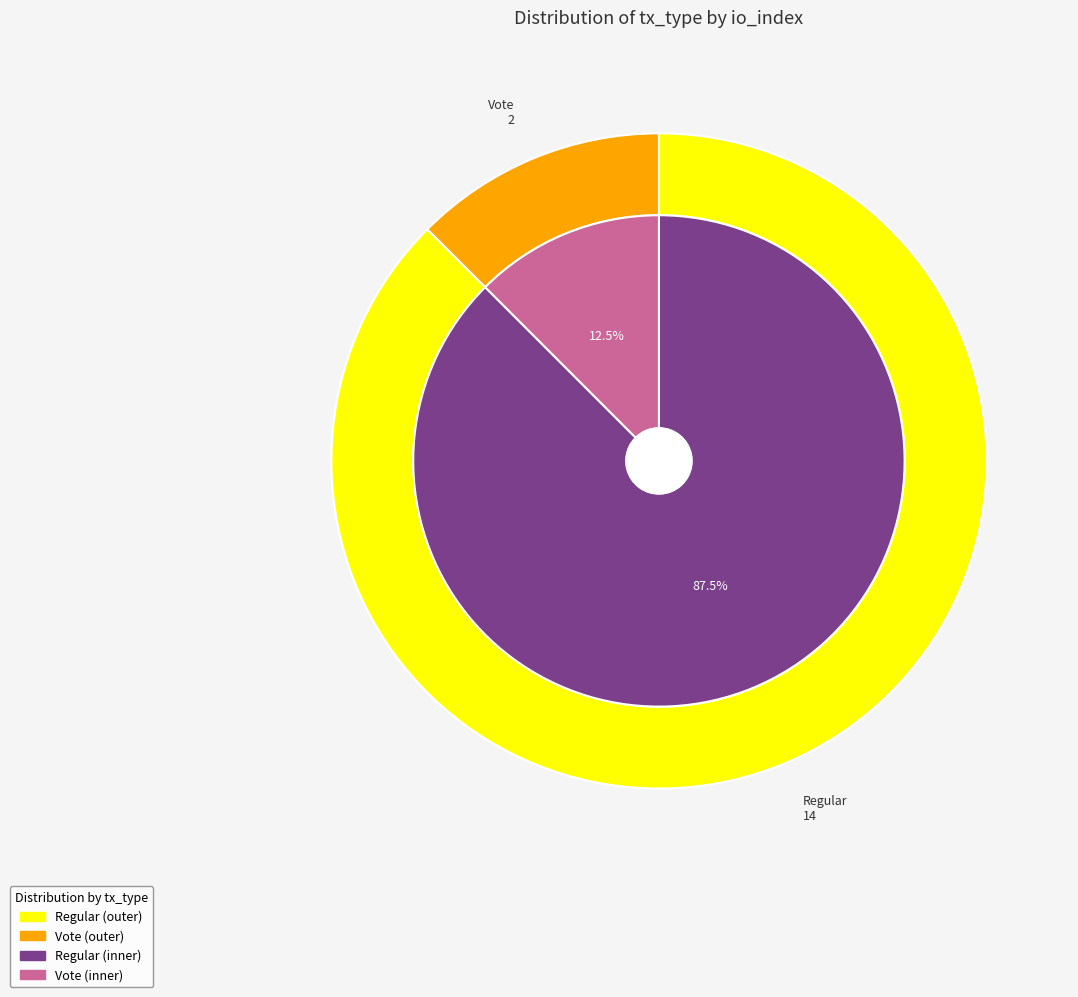

To the nearest percent, what is the combined percentage of Regular and Vote?

100%